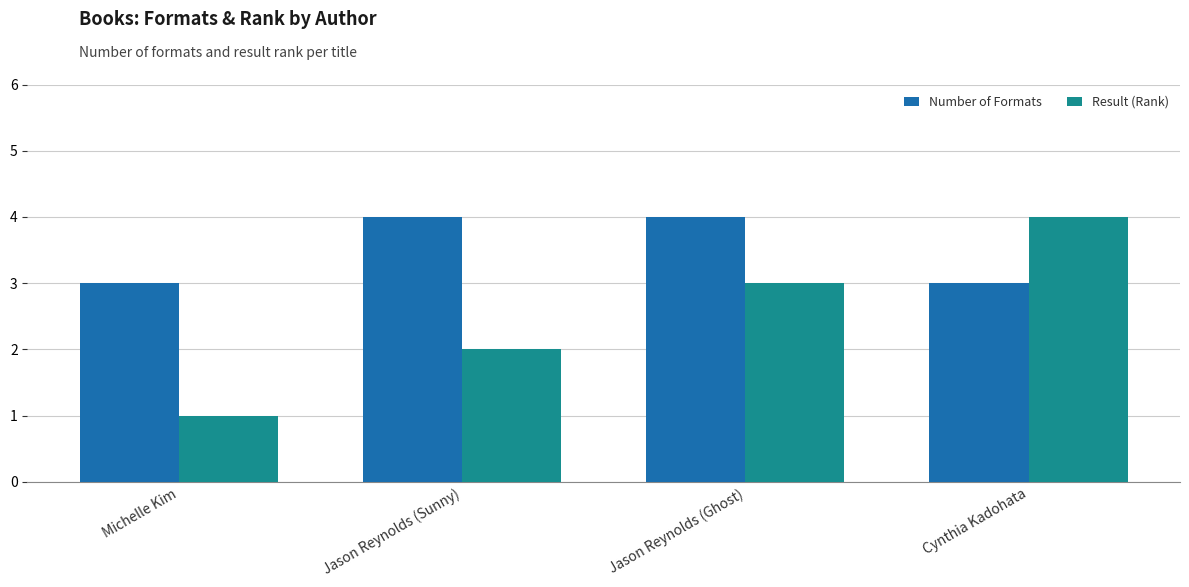

Which series has the largest total across all categories?

Number of Formats